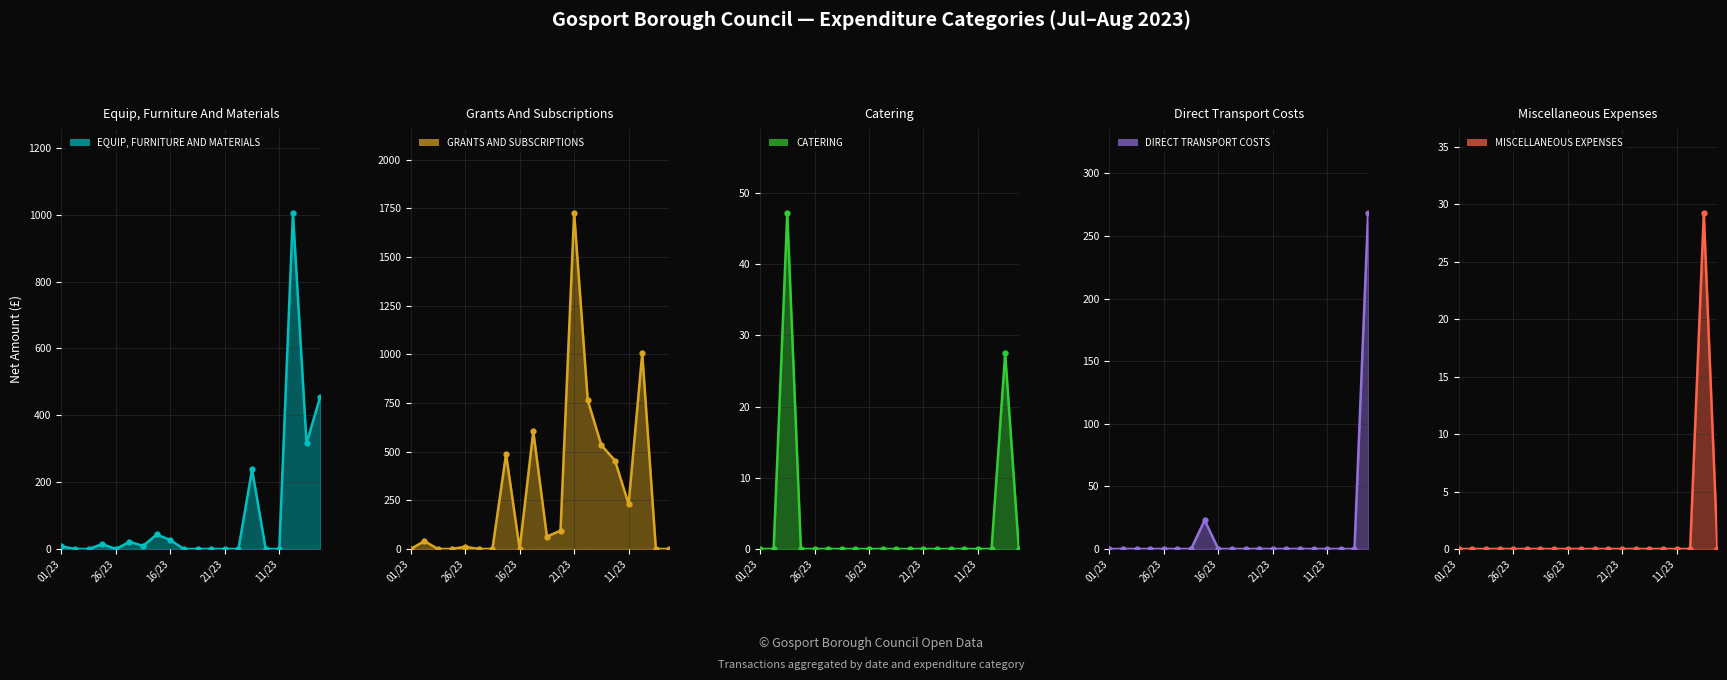

Where is DIRECT TRANSPORT COSTS nearest to the value 134?

08/08/2023